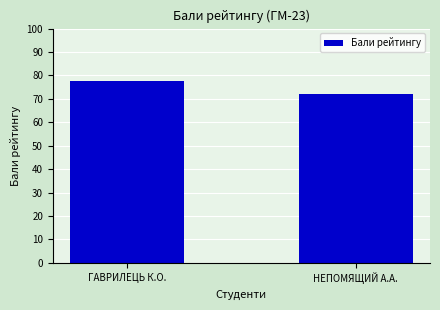

At which label is the value closest to 74?

НЕПОМЯЩИЙ А.А.